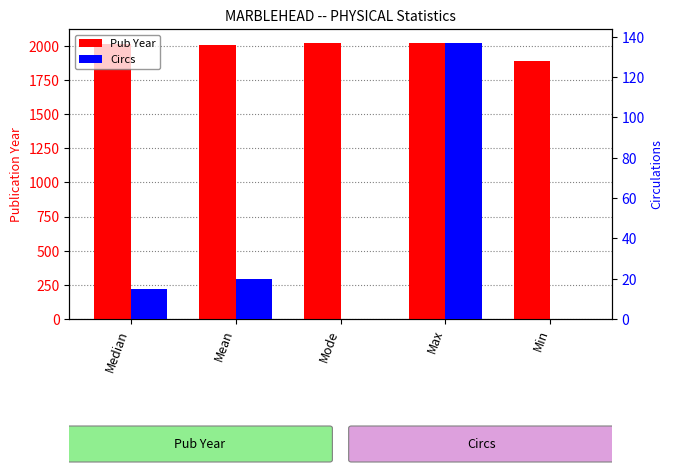

How many groups of bars are there?

5